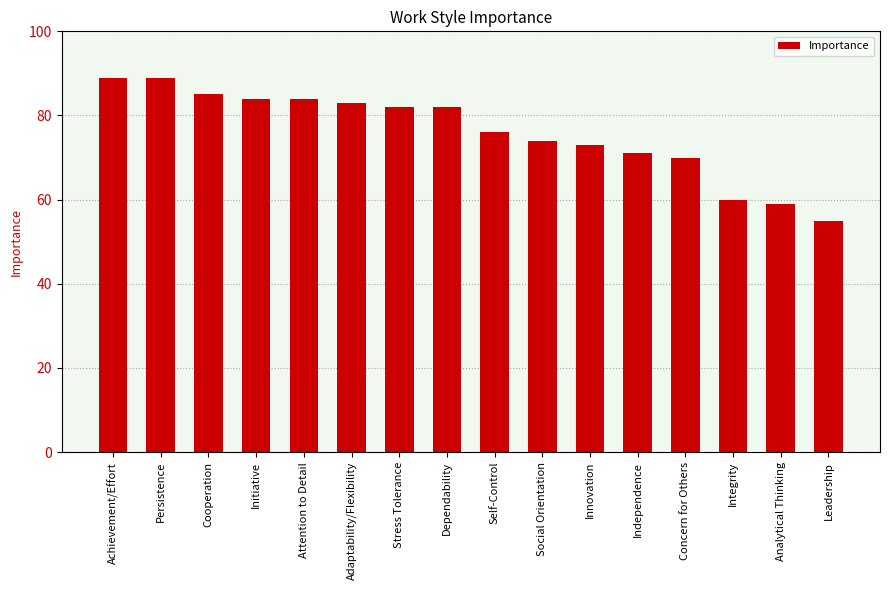

Reading right to left, transcribe all the data shown in this chart.

Leadership=55	Analytical Thinking=59	Integrity=60	Concern for Others=70	Independence=71	Innovation=73	Social Orientation=74	Self-Control=76	Dependability=82	Stress Tolerance=82	Adaptability/Flexibility=83	Attention to Detail=84	Initiative=84	Cooperation=85	Persistence=89	Achievement/Effort=89